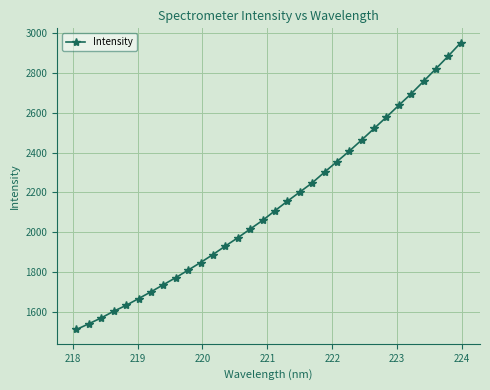

How many data points does each series have?

32